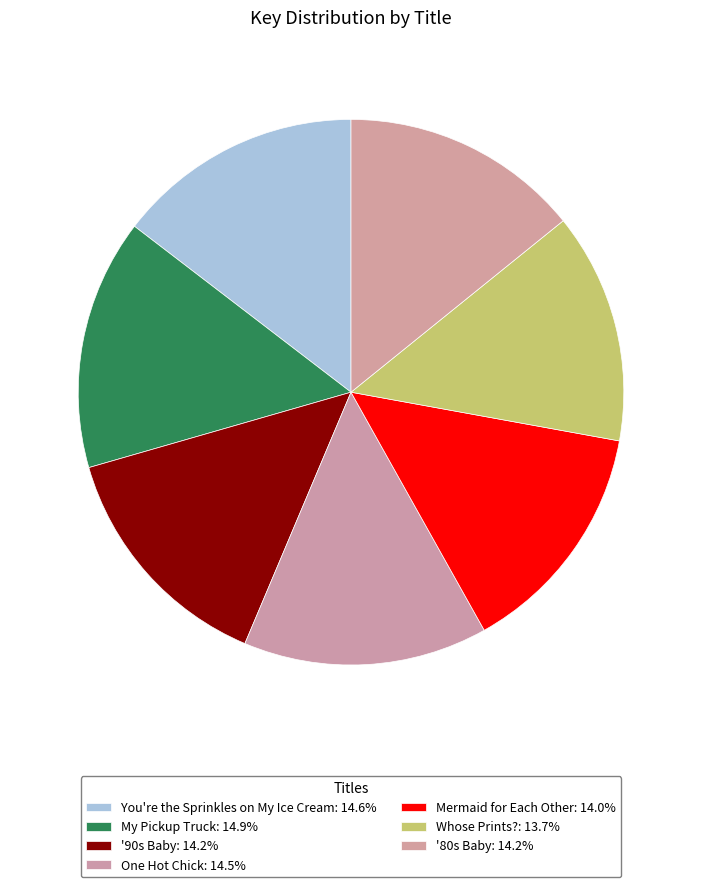

Which category has the smallest portion of the pie?

Whose Prints?